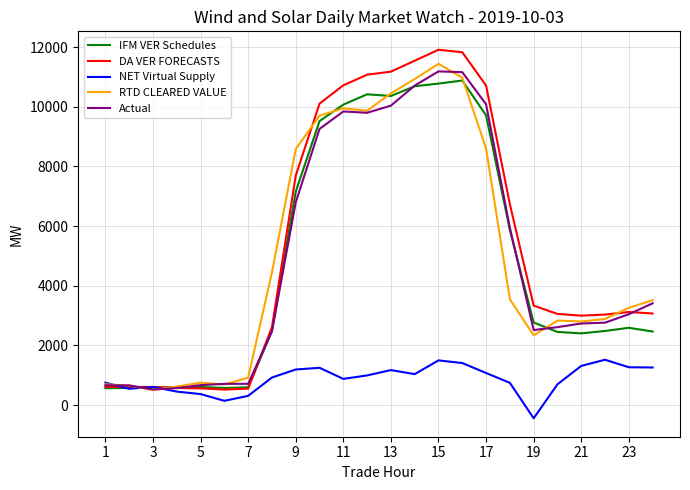

What is the minimum value for NET Virtual Supply?

-441.9